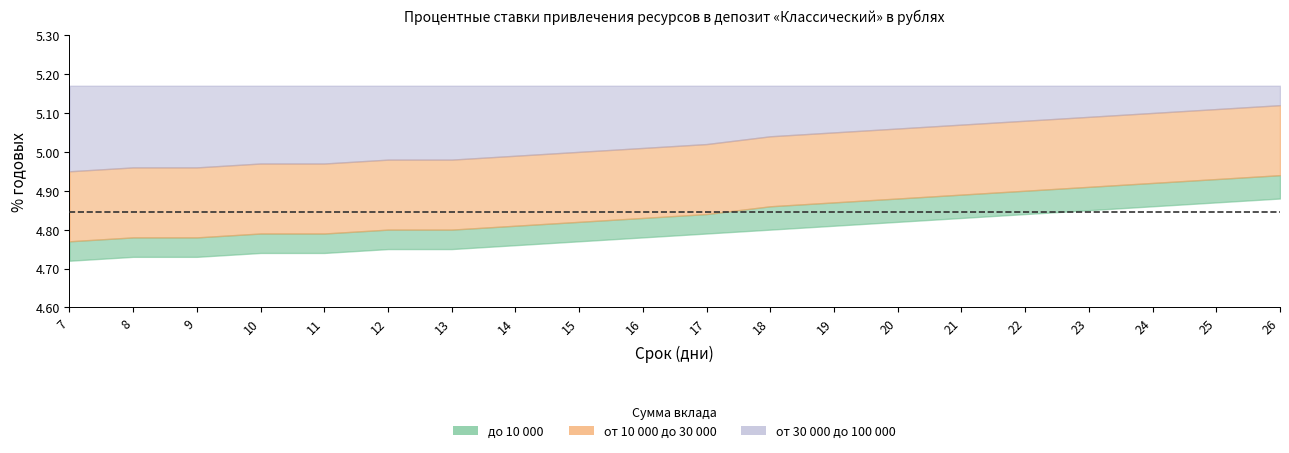

Which series has the widest spread of values?

от 10 000 до 30 000